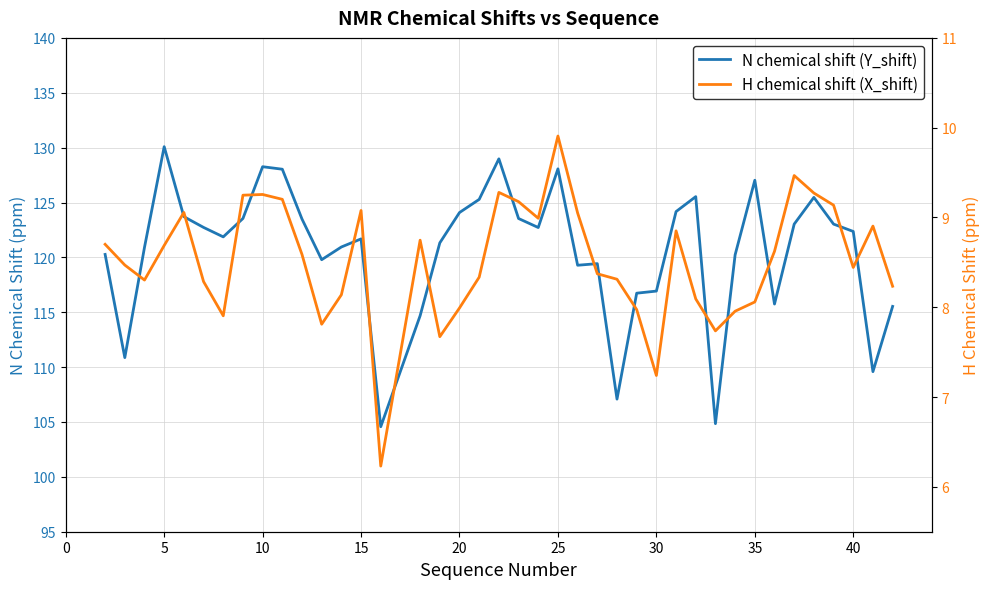

True or false: H chemical shift (X_shift) and N chemical shift (Y_shift) intersect in this chart.

False